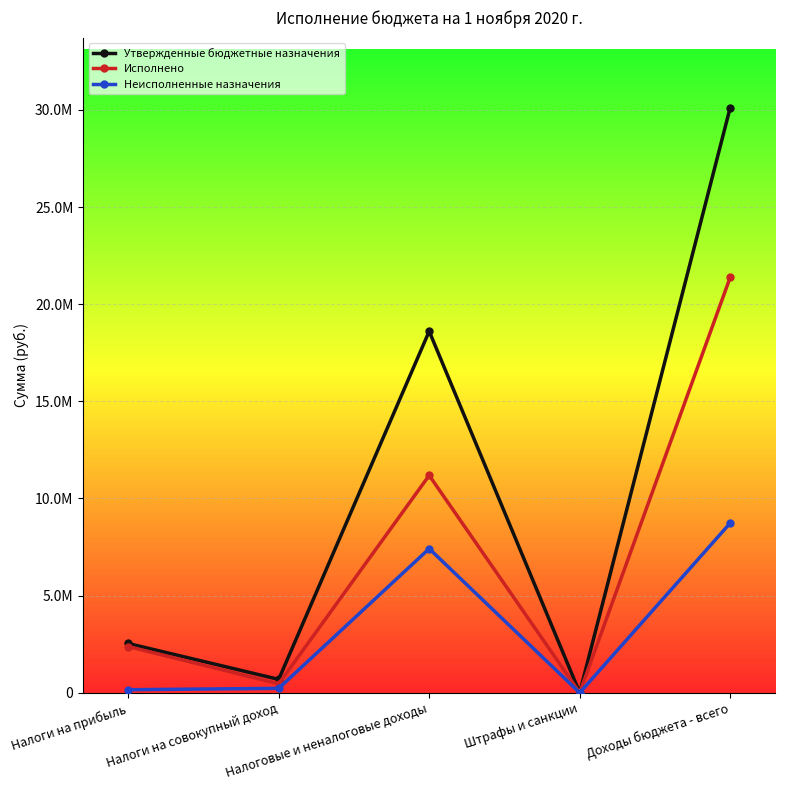

True or false: Исполнено and Неисполненные назначения cross at least once.

False